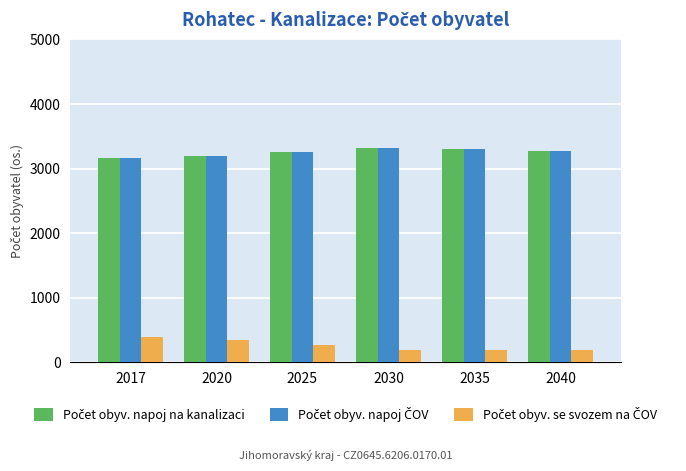

What is the spread (max minus min) of values at 2035?

3112